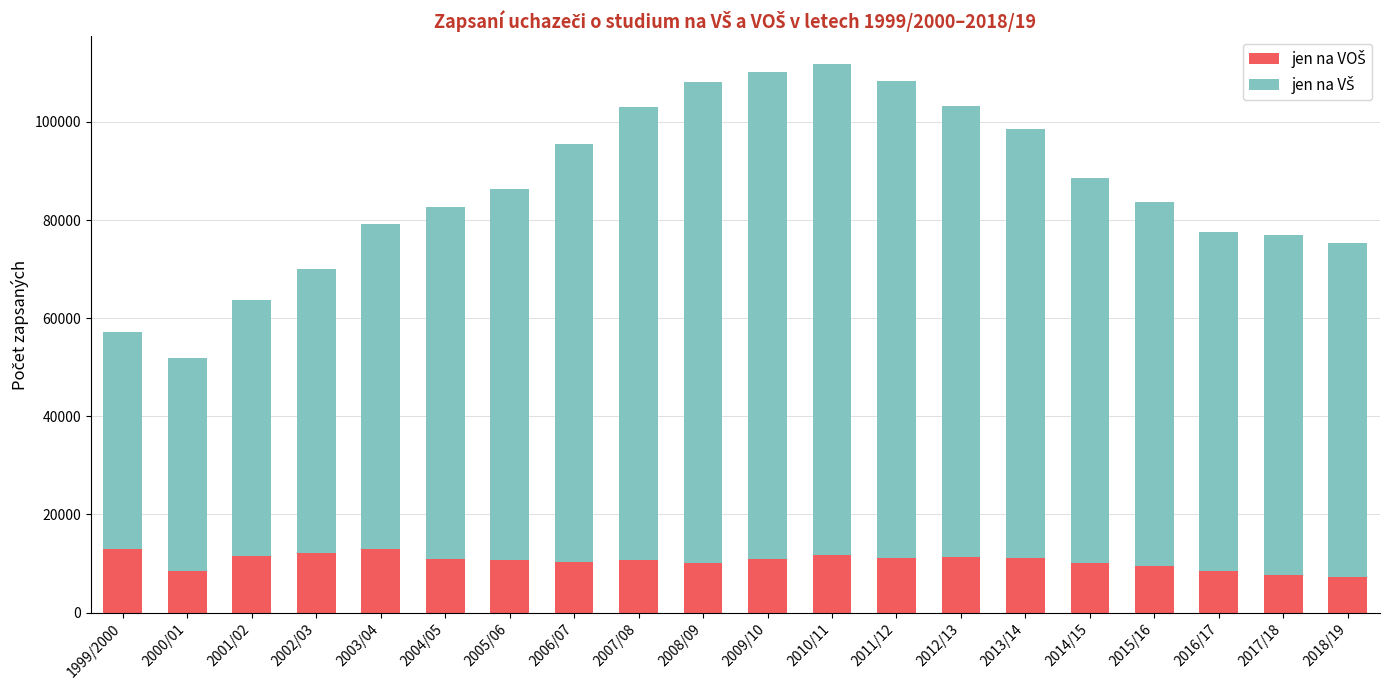

What is the total value across all series at 2015/16?

83677